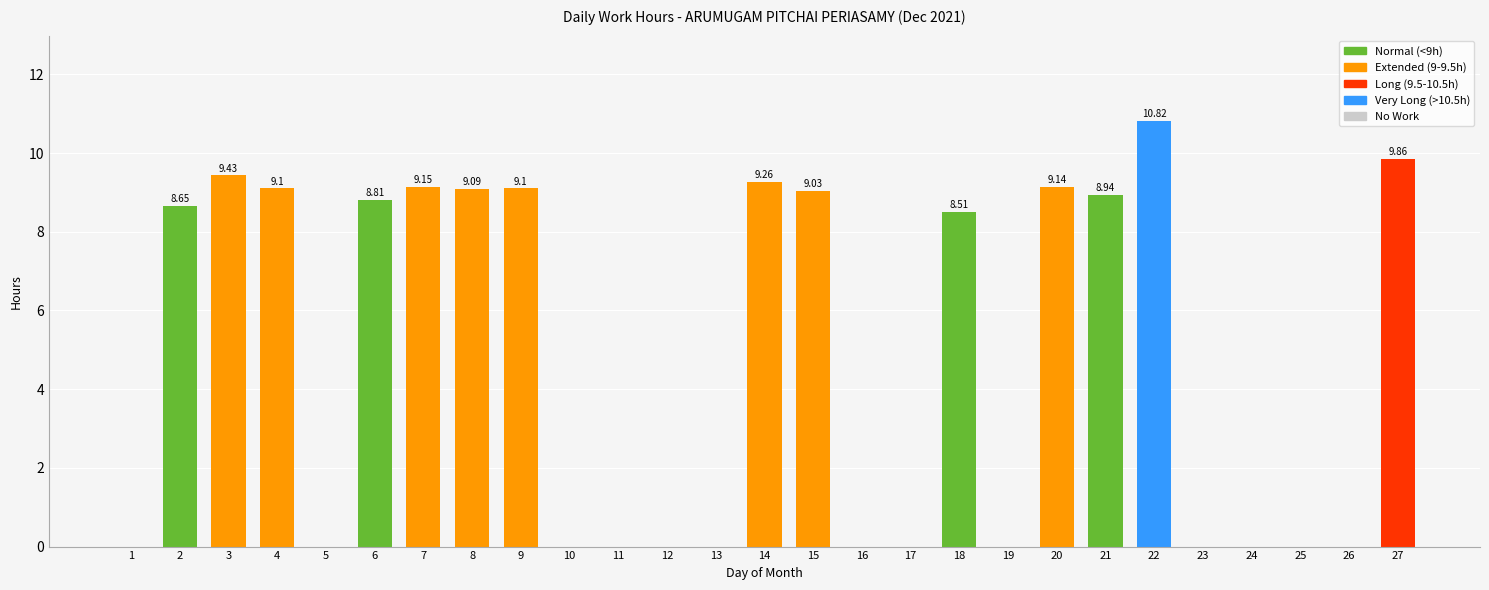

What is the maximum value shown in the chart?

10.8